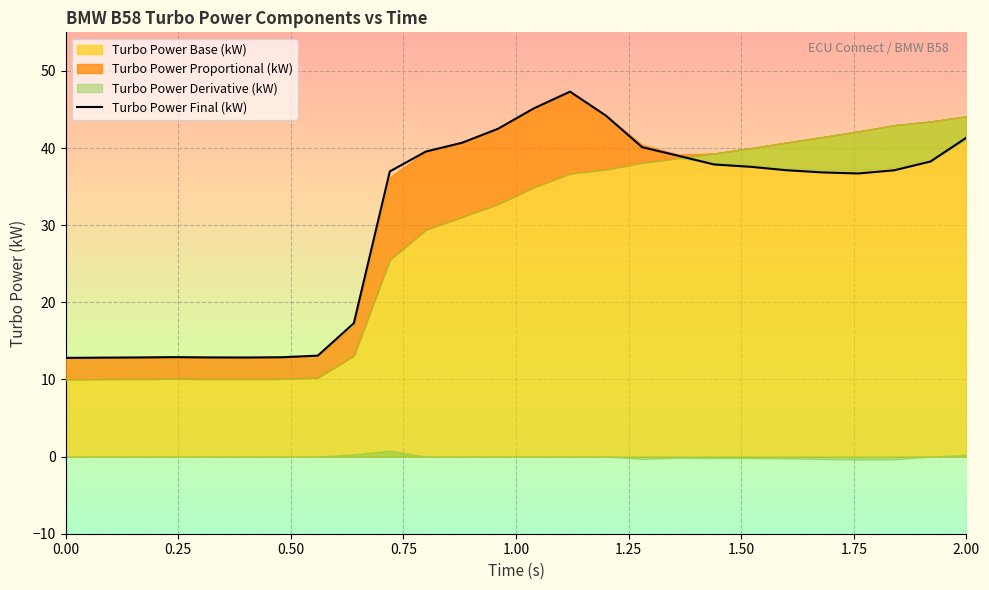

What is the minimum value for Turbo Power Final (kW)?

12.8